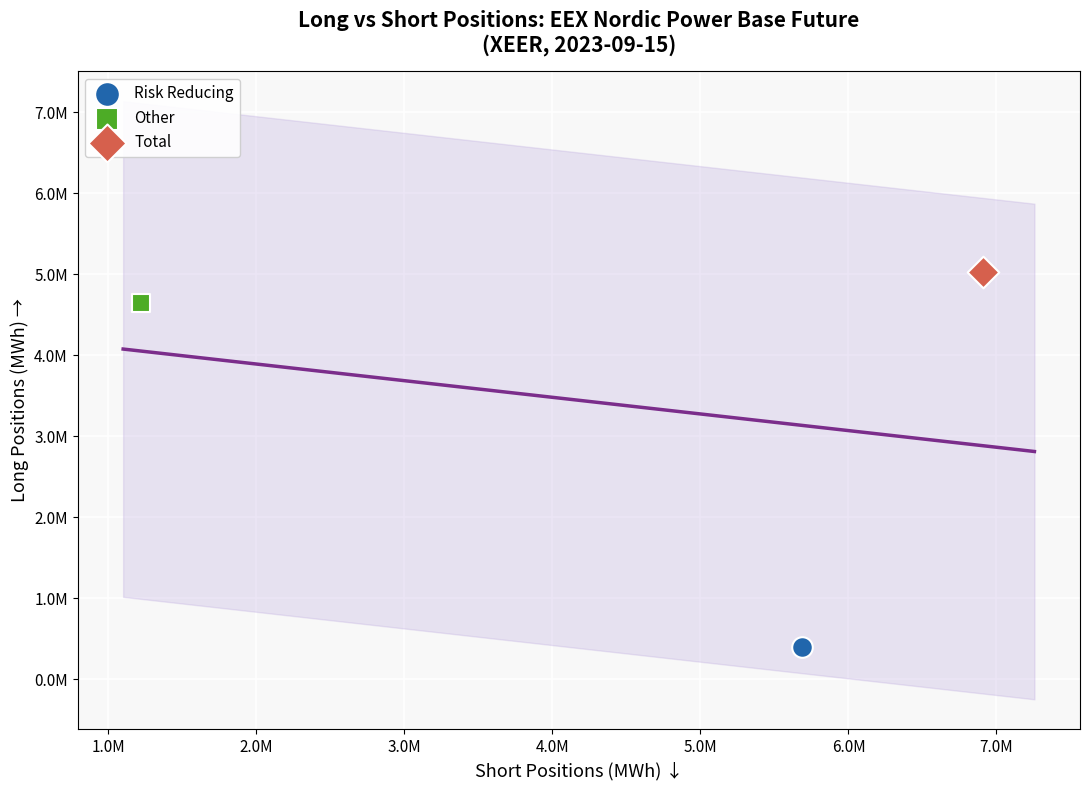

Which series reaches the minimum Y coordinate?

Risk Reducing